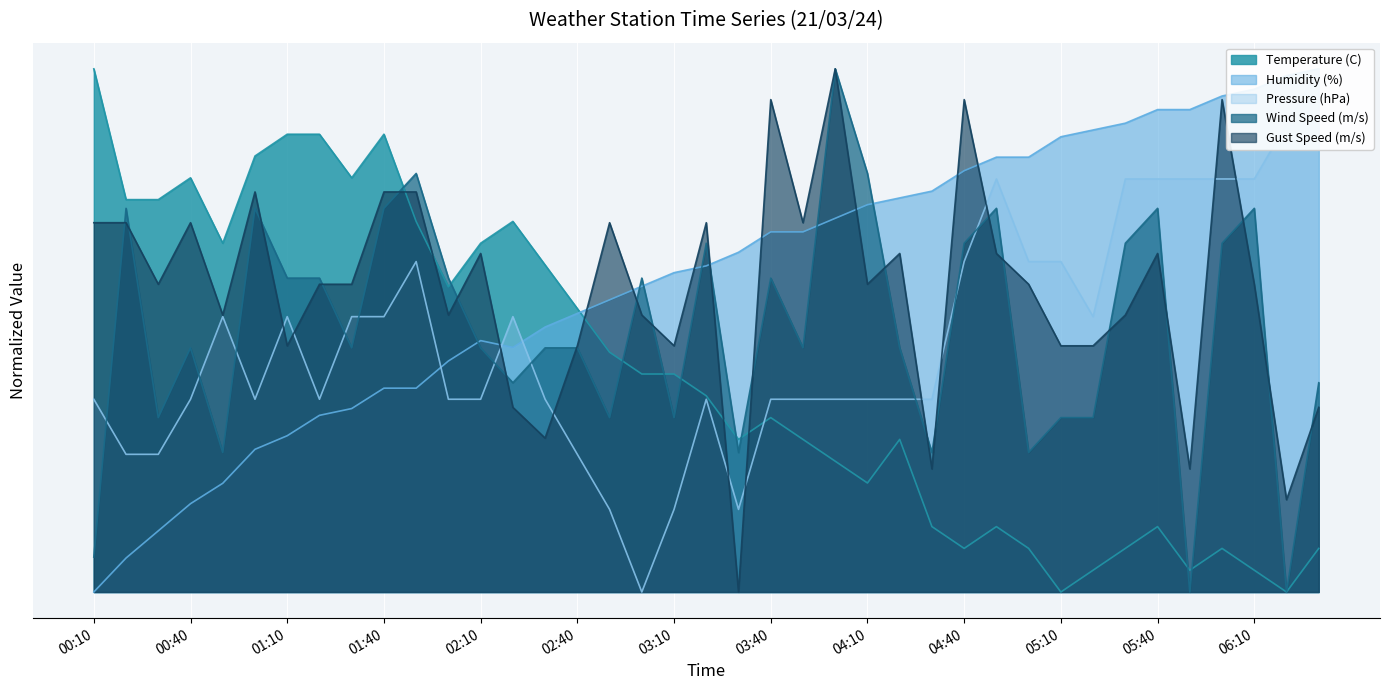

Is it true that Gust Speed (m/s) equals 0.2 at 06:20?

True